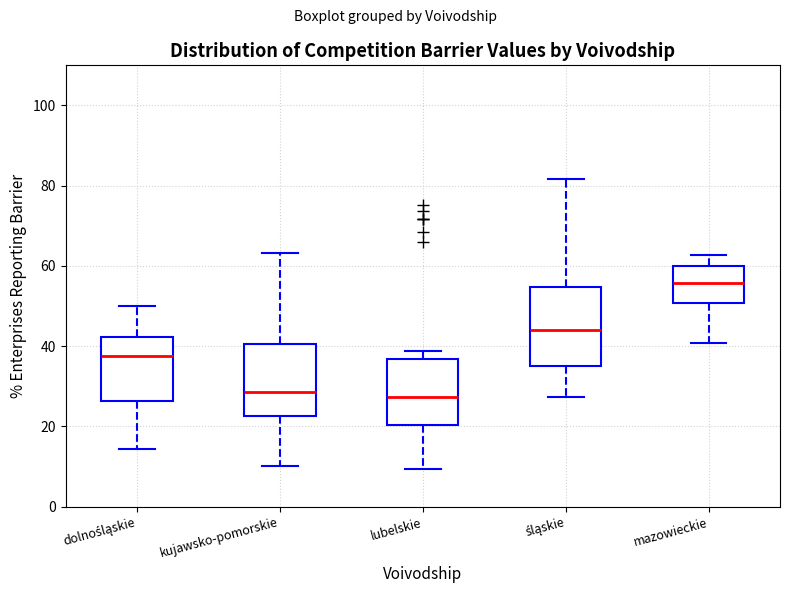

Reading left to right, transcribe this box plot: for each box, give where its median line is, the range the box spans, and where its two whiskers end, as read against the y-axis. The values are not printed on the chart, so give them approximately, as read against the axis.

dolnośląskie: median 38, box 26 to 42, whiskers 14 to 50
kujawsko-pomorskie: median 28, box 22 to 40, whiskers 10 to 64
lubelskie: median 28, box 20 to 36, whiskers 10 to 38
śląskie: median 44, box 36 to 54, whiskers 28 to 82
mazowieckie: median 56, box 50 to 60, whiskers 40 to 62